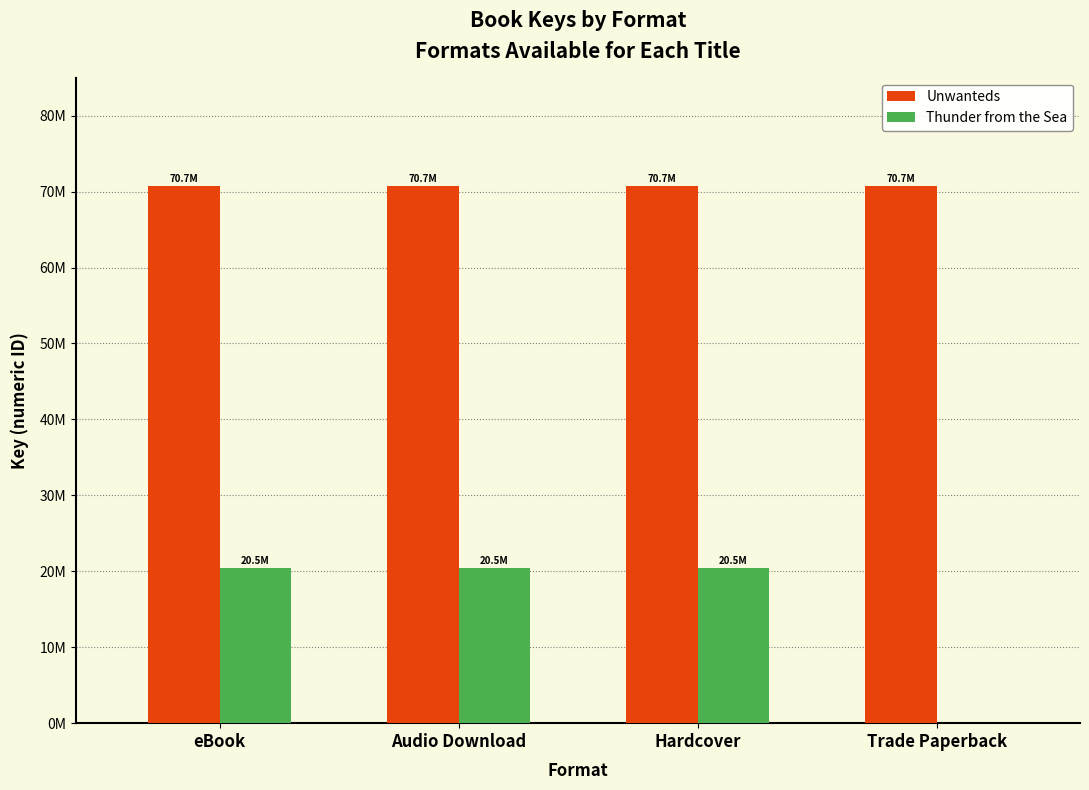

What is the total value across all series at Trade Paperback?

70727444